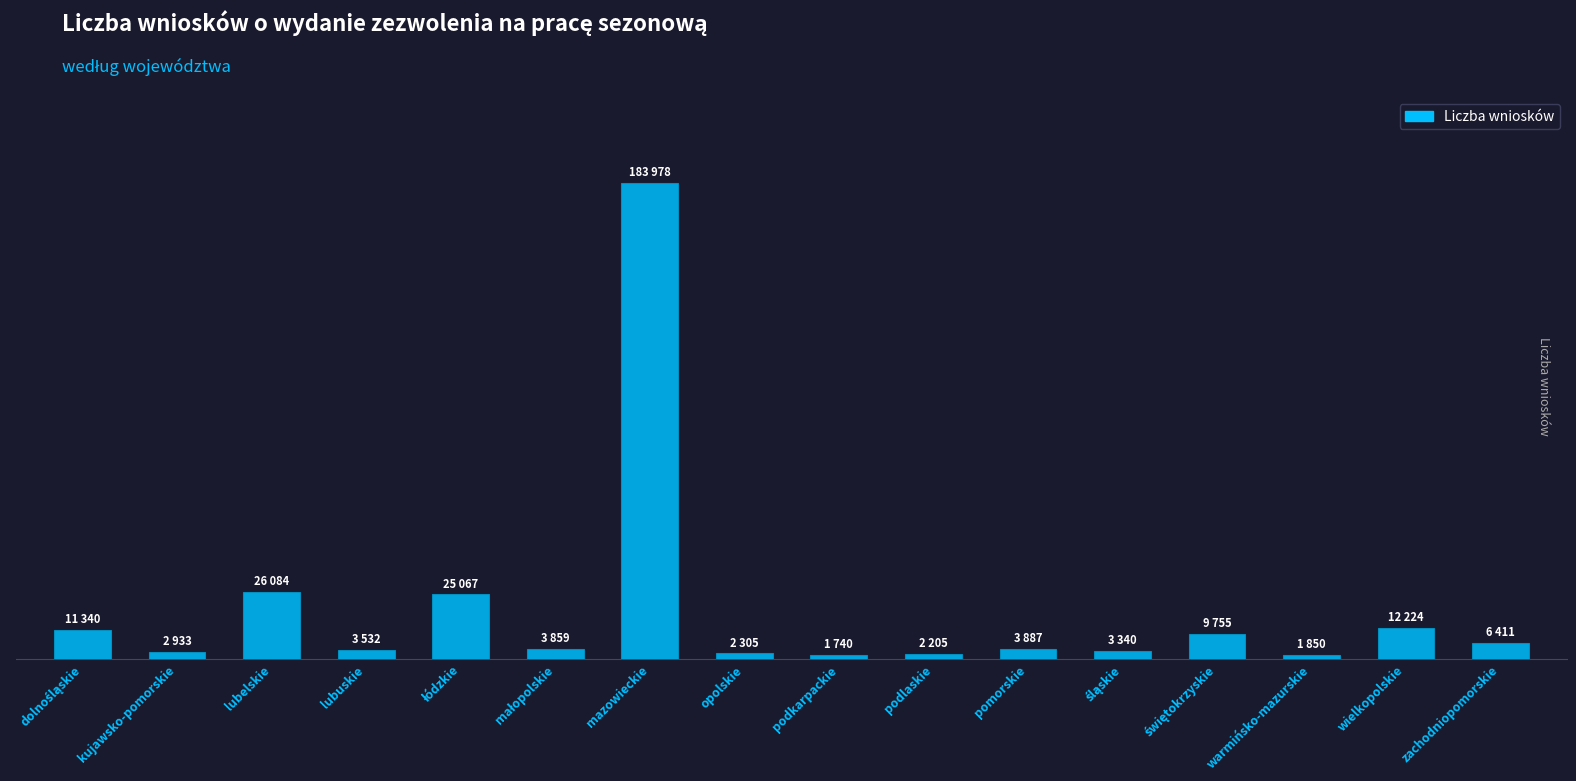

At which category does the chart reach its peak across all series?

mazowieckie